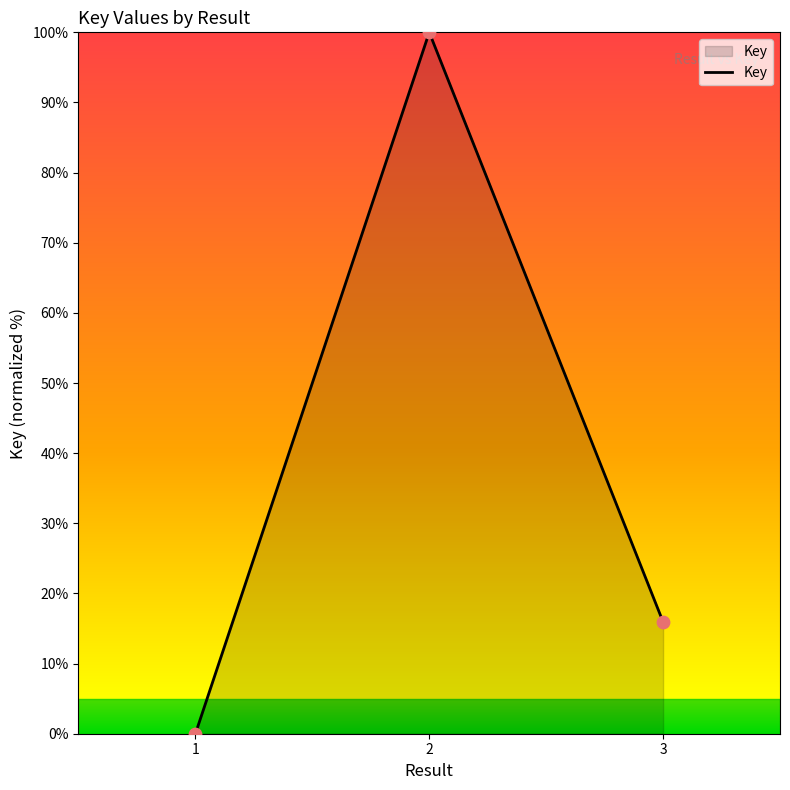

What is the change in value from 1 to 3?

+15.9